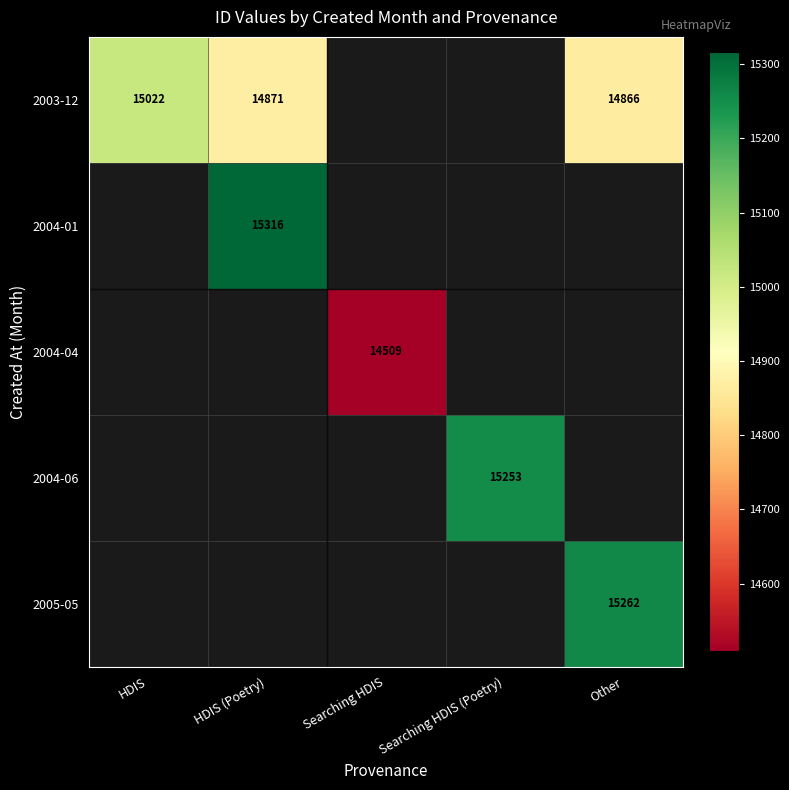

The 2004-01 series shows 15316 at HDIS (Poetry). True or false?

True